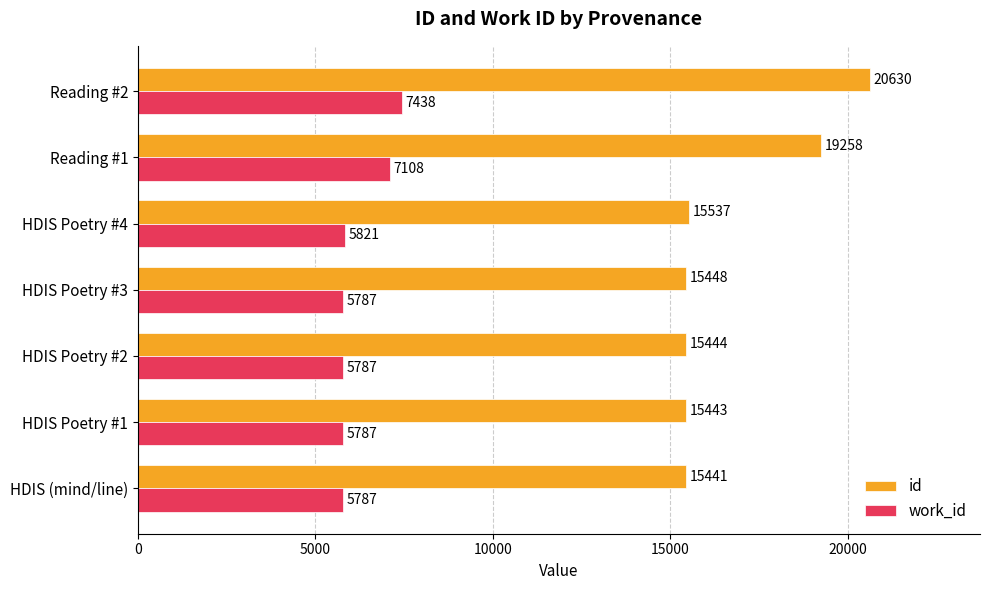

List the series in order of their overall mean, lowest first.

work_id, id